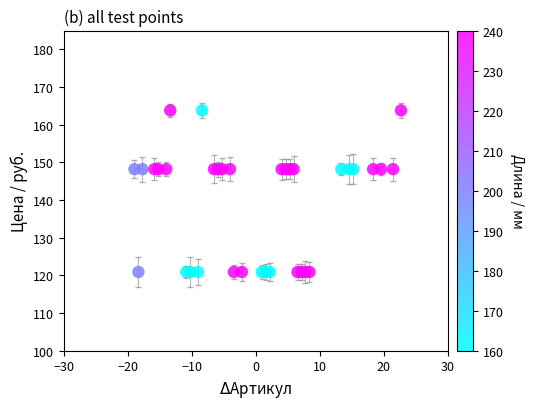

What is the range of Y values (max minus min)?

42.9